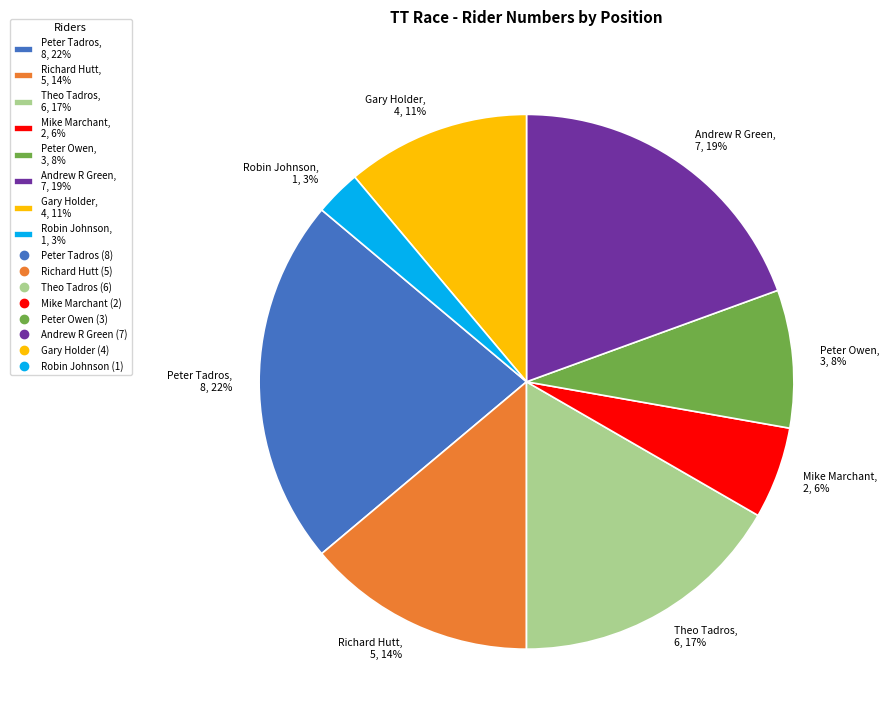

What is the ratio of the value at Andrew R Green to the value at Richard Hutt?

1.4